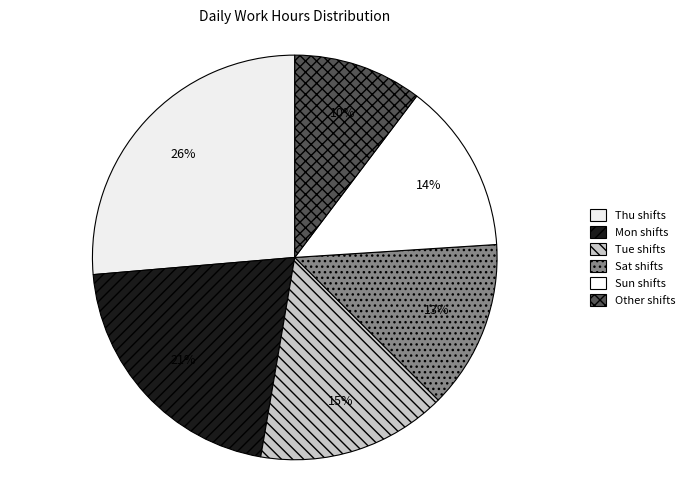

How many segments does this pie chart have?

6